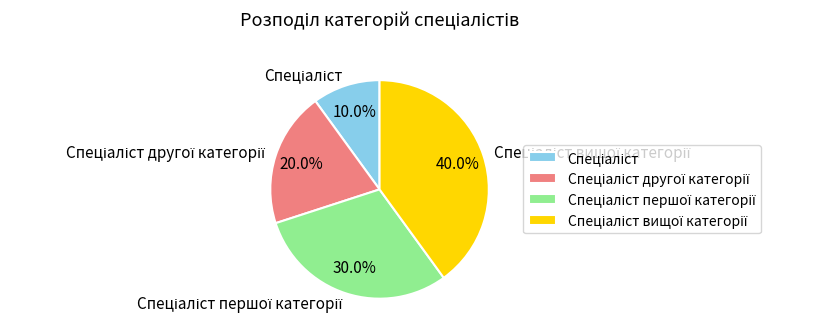

Does any single category account for the majority?

No